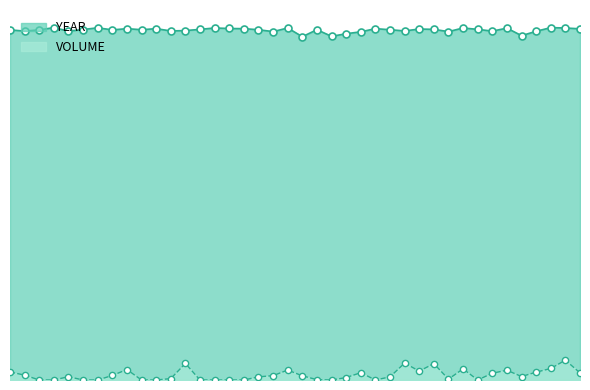

Which series reaches the minimum Y coordinate?

VOLUME